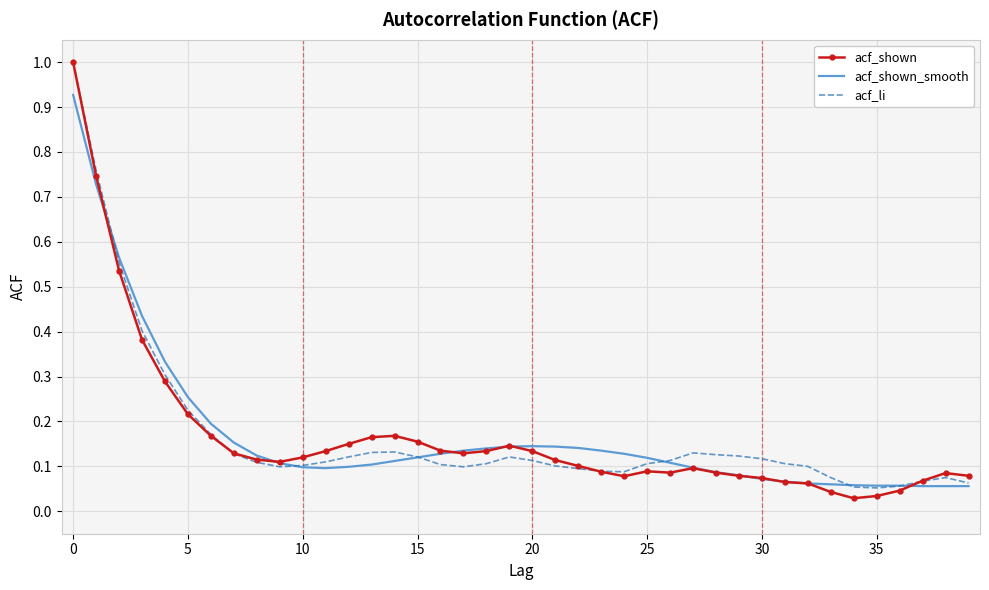

What is the greatest value displayed?

1.0